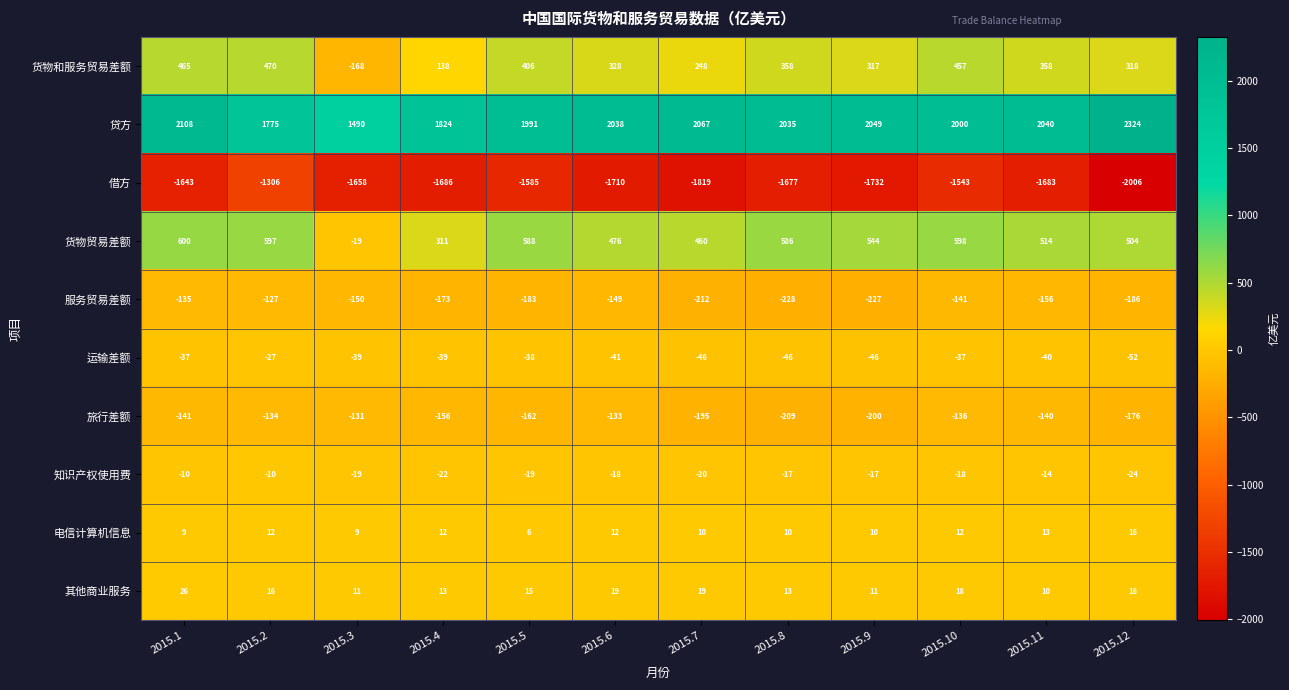

What is the spread (max minus min) of values at 2015.5?

3576